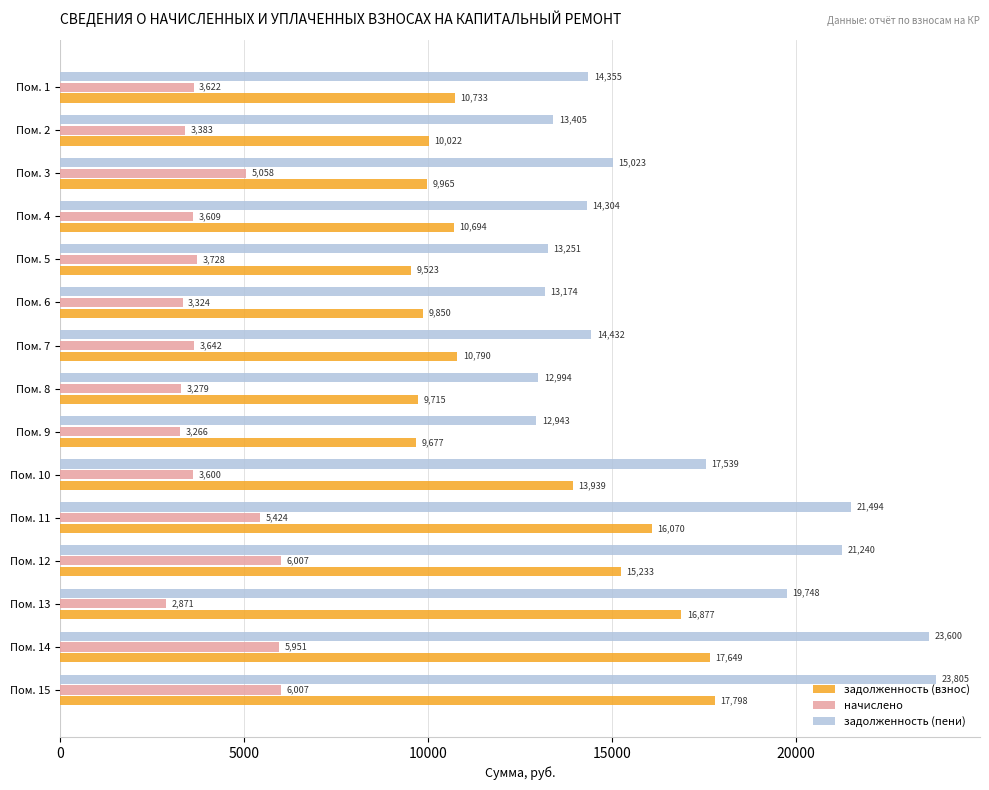

At which label does задолженность (пени) reach its minimum?

Пом. 9